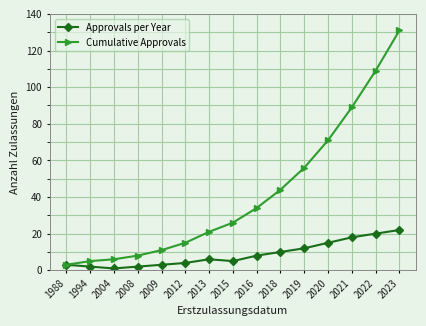

The Cumulative Approvals series shows 37 at 2013. True or false?

False